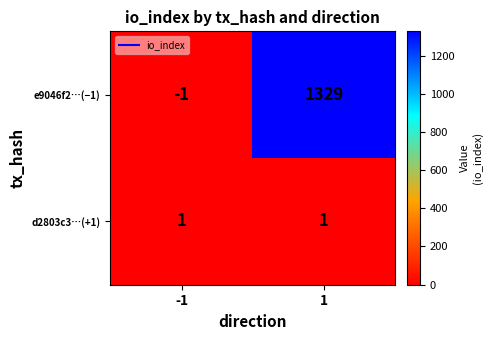

What is the minimum value shown in the chart?

-1